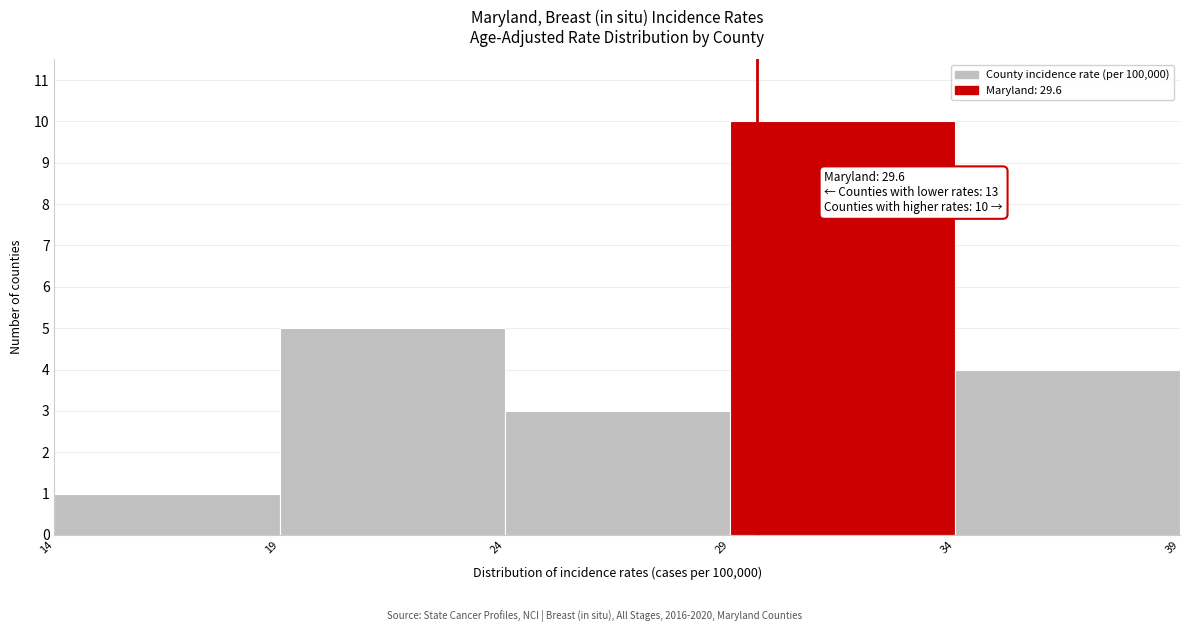

Which range on the x-axis has the tallest bar?

29 to 34